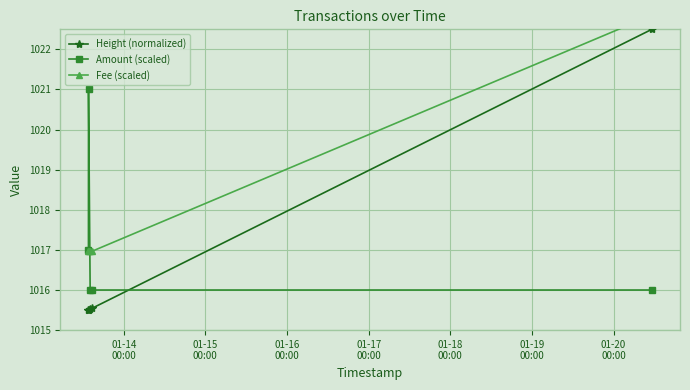

Reading left to right, extract all data points from this chart.

Height (normalized): 1015.5	1015.5	1015.5	1015.5	1022.5
Amount (scaled): 1017.0	1021.0	1016.0	1016.0	1016.0
Fee (scaled): 1017.0	1017.0	1017.0	1017.0	1022.9